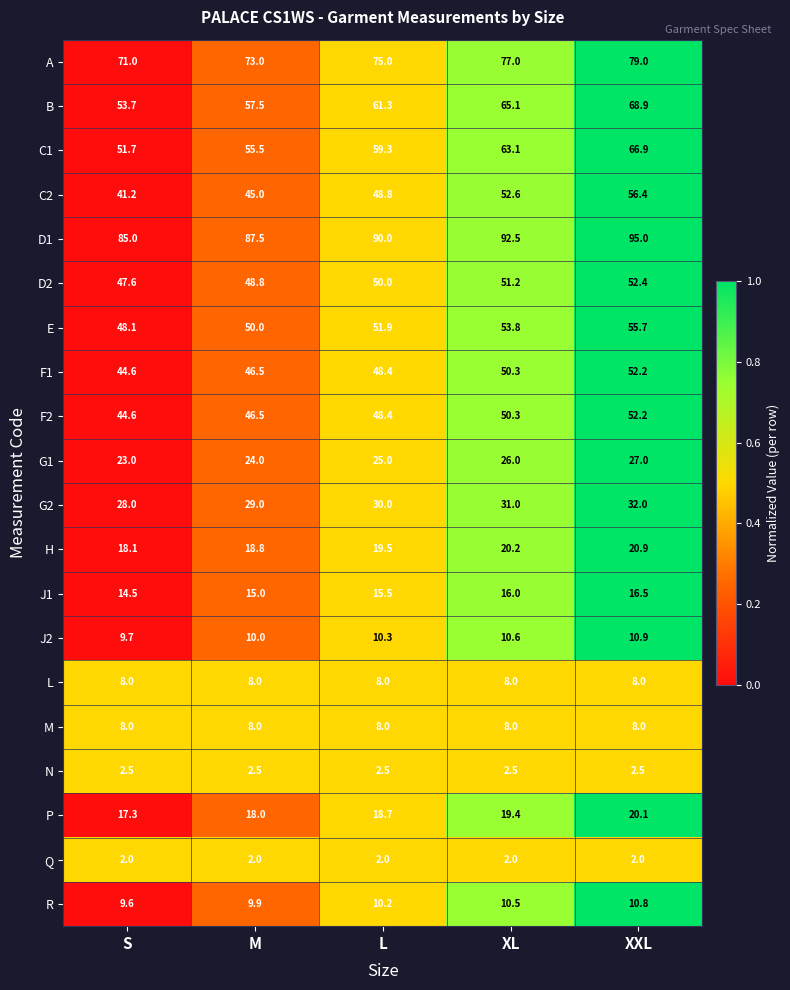

What is the spread (max minus min) of values at XL?

90.5